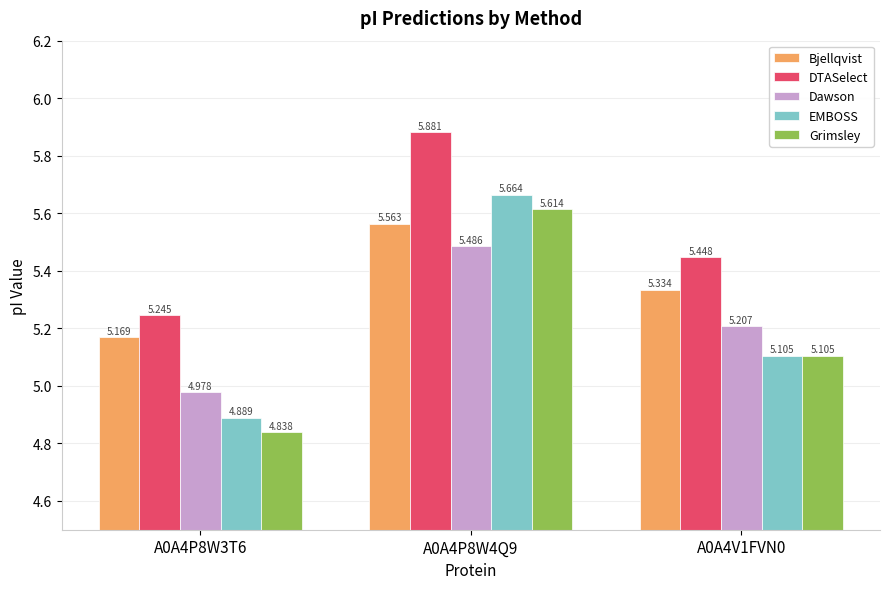

Which series has the largest range (max minus min)?

Grimsley